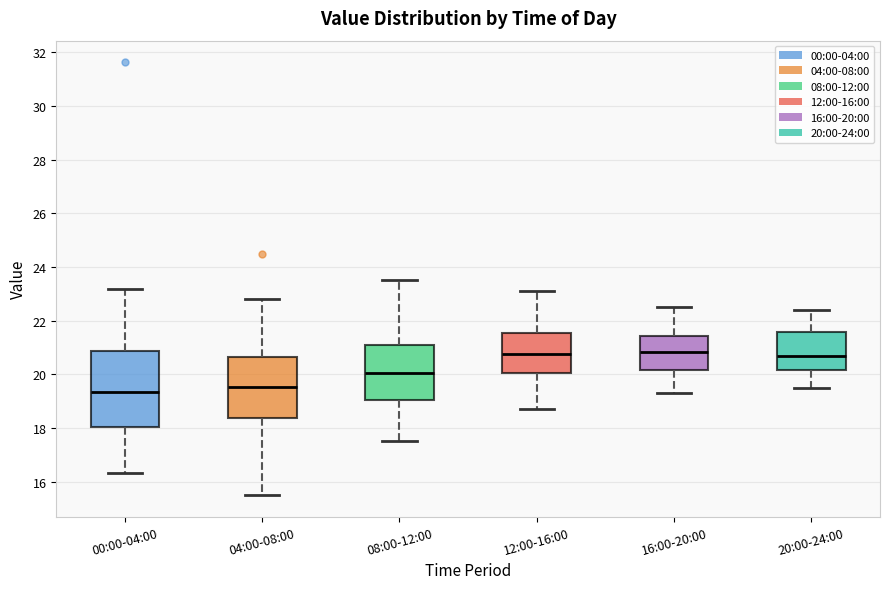

Reading left to right, read every box against the y-axis: the position of its median line, the range the box covers, and the ends of its whiskers. The values are not printed on the chart, so give them approximately, as read against the axis.

00:00-04:00: median 19.4, box 18.0 to 20.8, whiskers 16.4 to 23.2
04:00-08:00: median 19.6, box 18.4 to 20.6, whiskers 15.6 to 22.8
08:00-12:00: median 20.0, box 19.0 to 21.2, whiskers 17.6 to 23.6
12:00-16:00: median 20.8, box 20.0 to 21.6, whiskers 18.8 to 23.2
16:00-20:00: median 20.8, box 20.2 to 21.4, whiskers 19.4 to 22.6
20:00-24:00: median 20.8, box 20.2 to 21.6, whiskers 19.6 to 22.4